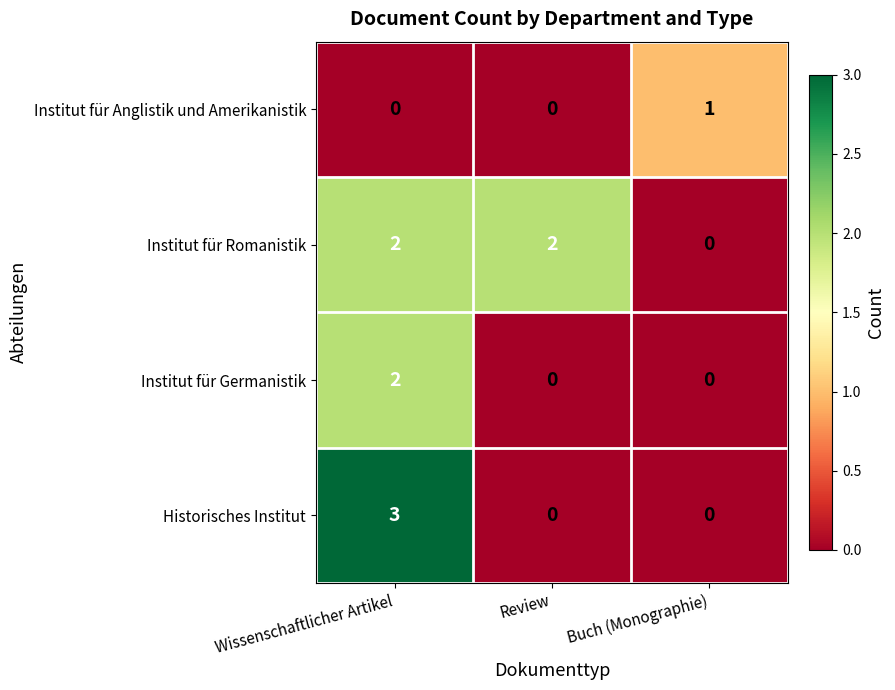

Reading right to left, list all the values displayed in this chart.

Institut für Anglistik und Amerikanistik: Buch (Monographie)=1	Review=0	Wissenschaftlicher Artikel=0
Institut für Romanistik: Buch (Monographie)=0	Review=2	Wissenschaftlicher Artikel=2
Institut für Germanistik: Buch (Monographie)=0	Review=0	Wissenschaftlicher Artikel=2
Historisches Institut: Buch (Monographie)=0	Review=0	Wissenschaftlicher Artikel=3